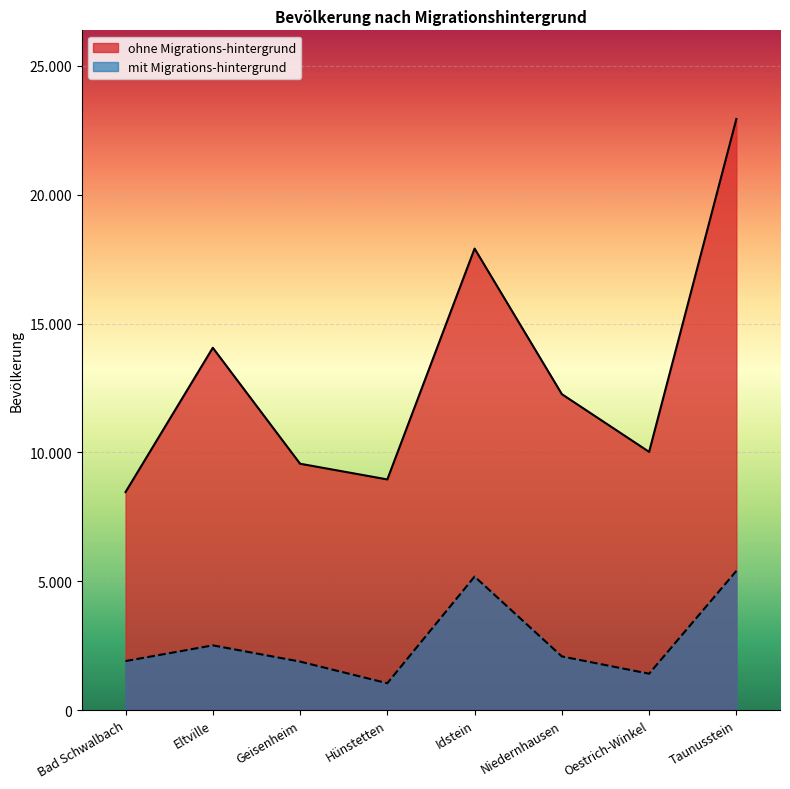

True or false: ohne Migrations-hintergrund has more than 0 points higher than both neighbors.

True